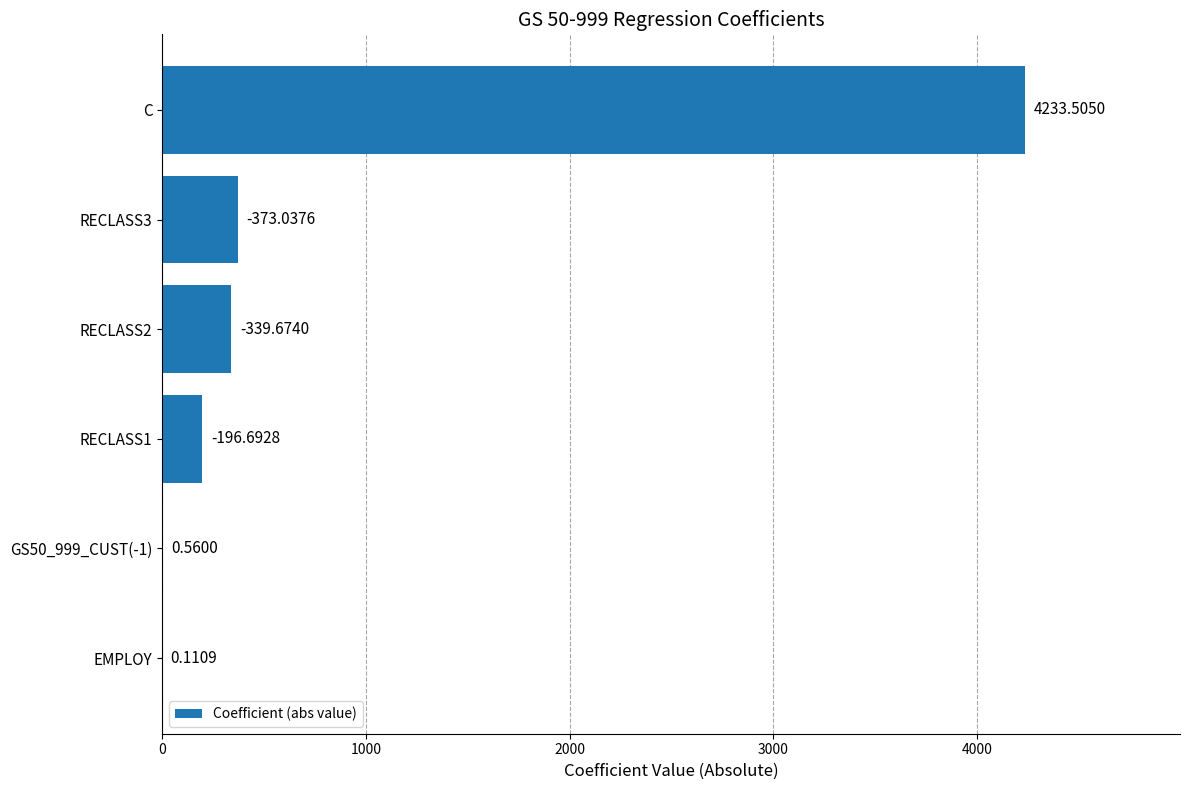

Which label corresponds to the largest value in the chart?

C